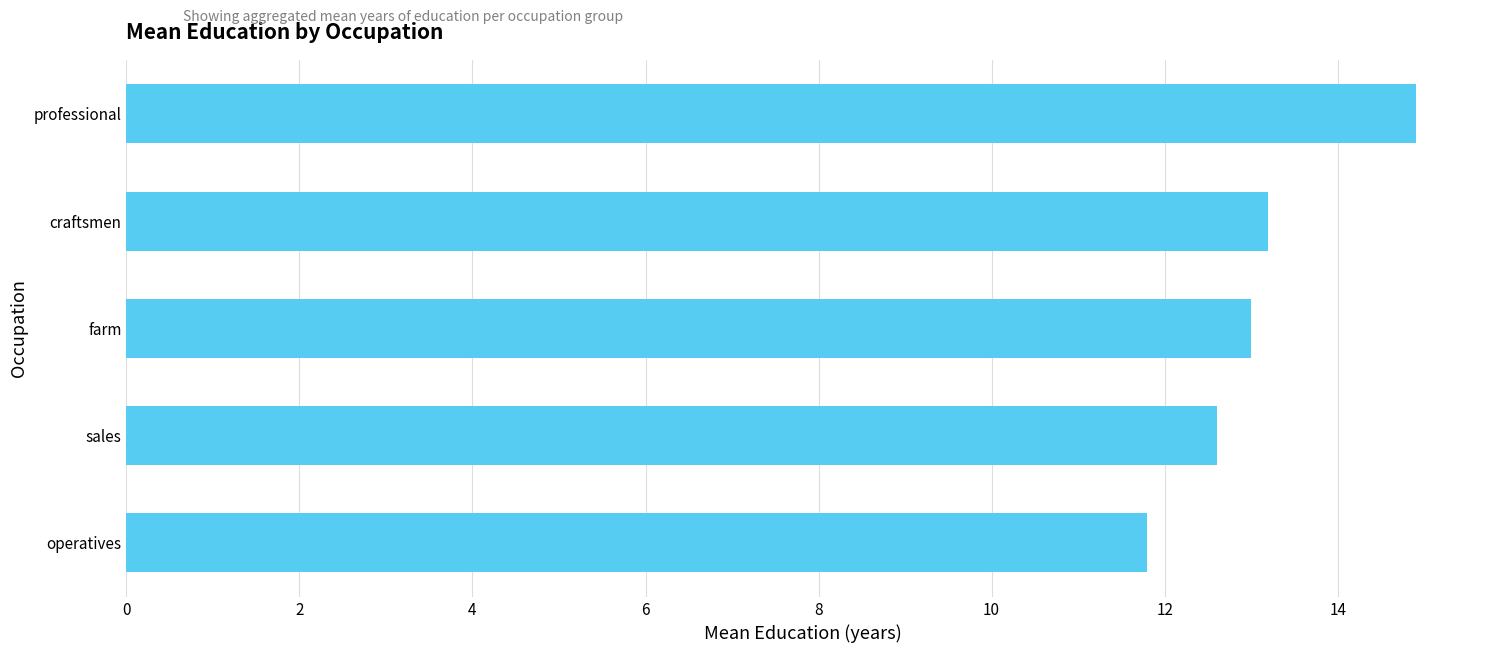

What is the difference between the values at sales and craftsmen?

0.6